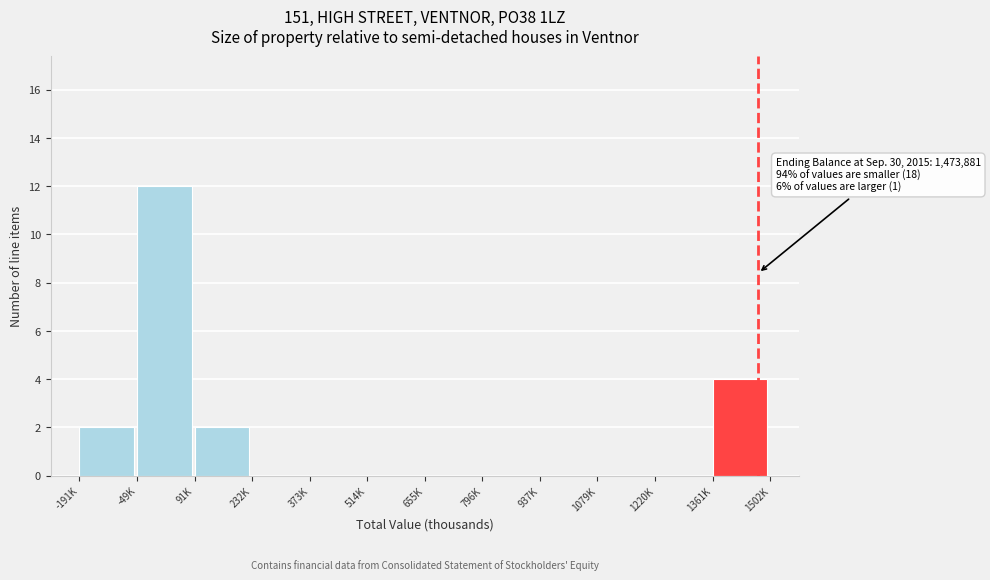

Reading left to right, list all the values displayed in this chart.

-191K=2	-49K=12	91K=2	232K=0	373K=0	514K=0	655K=0	796K=0	937K=0	1079K=0	1220K=0	1361K=4